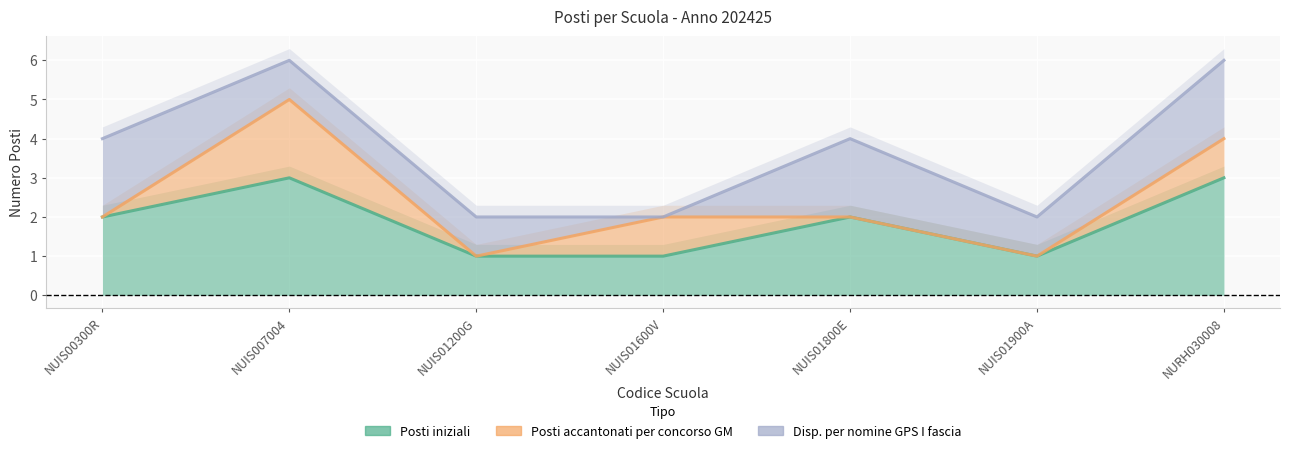

What is the value of the Posti iniziali point at the 6th from the left?

1